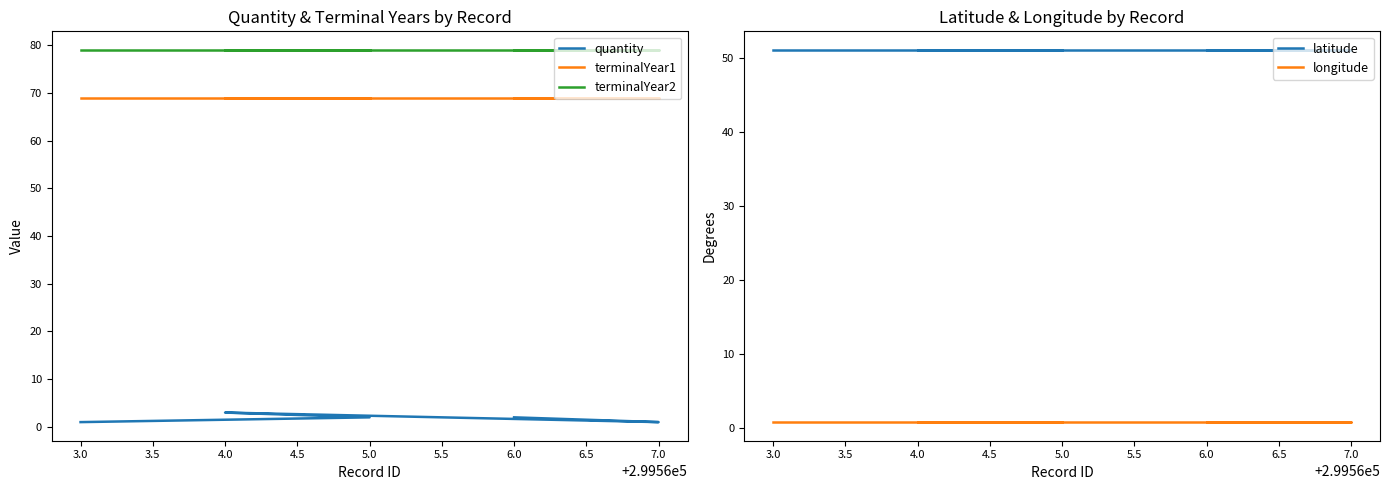

What is the sum of all terminalYear1 values?

345.0